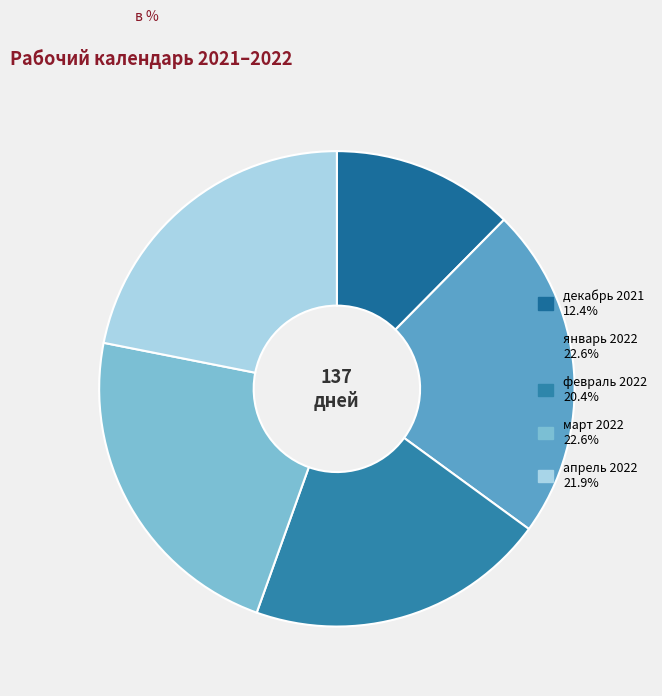

How many segments does this pie chart have?

5